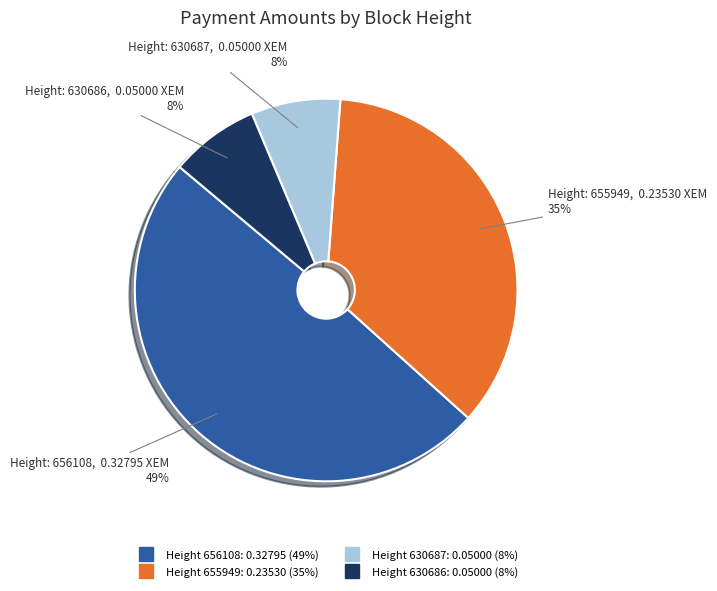

Does any single category account for the majority?

No